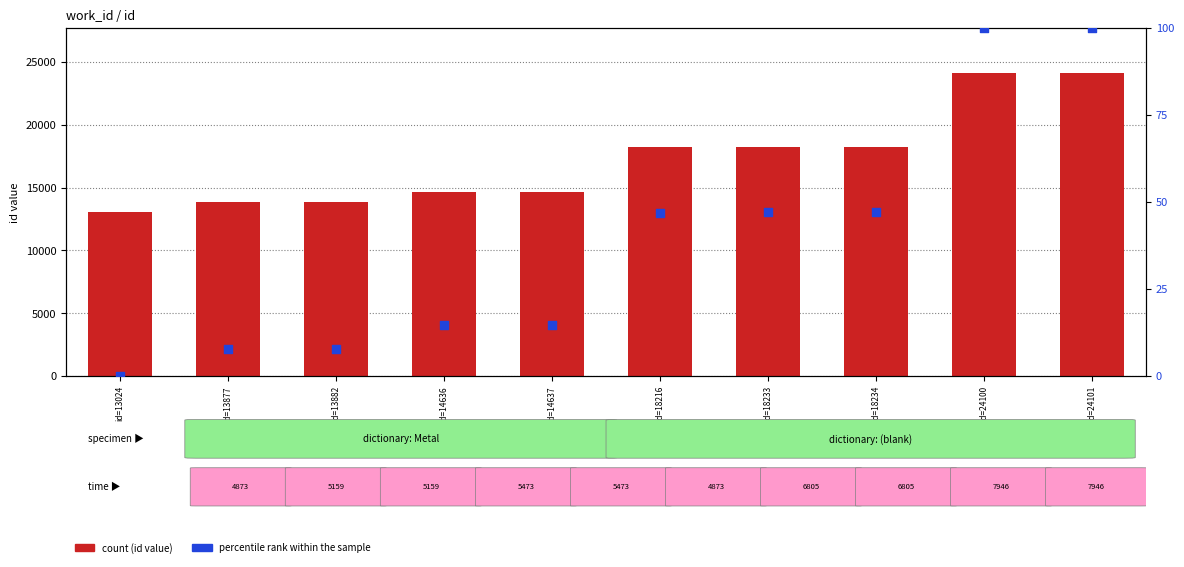

Which series has the widest spread of Y values?

count